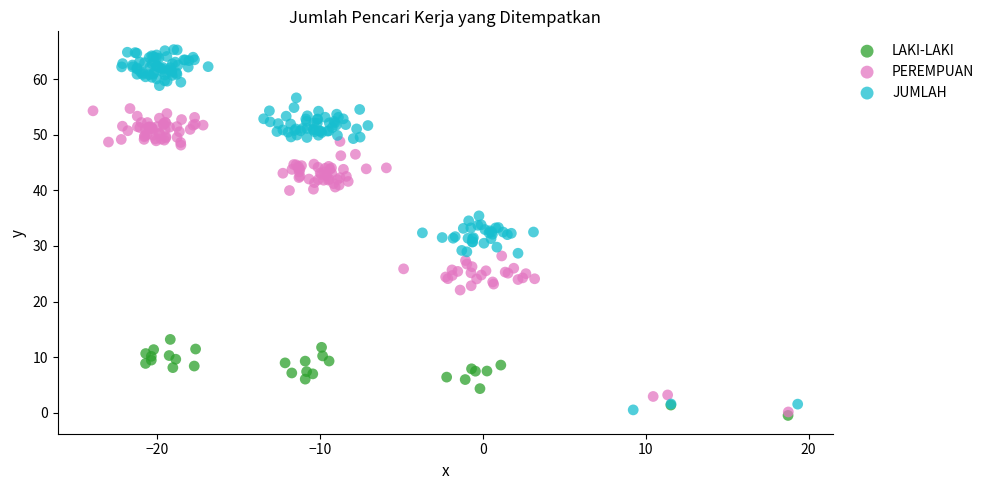

Which series has the largest Y range (max minus min)?

JUMLAH